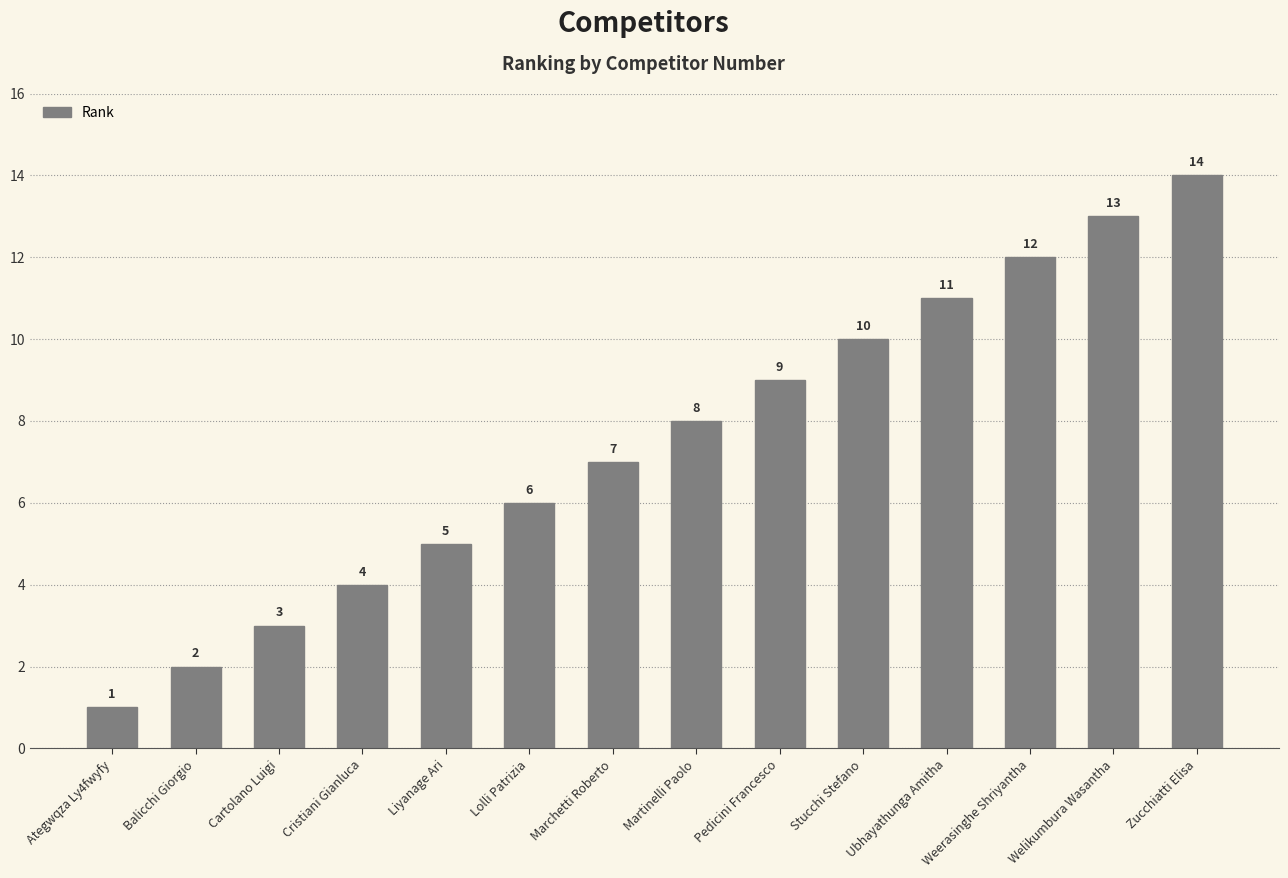

Rank the categories by value from highest to lowest.

Zucchiatti Elisa, Welikumbura Wasantha, Weerasinghe Shriyantha, Ubhayathunga Amitha, Stucchi Stefano, Pedicini Francesco, Martinelli Paolo, Marchetti Roberto, Lolli Patrizia, Liyanage Ari, Cristiani Gianluca, Cartolano Luigi, Balicchi Giorgio, Ategwqza Ly4fwyfy